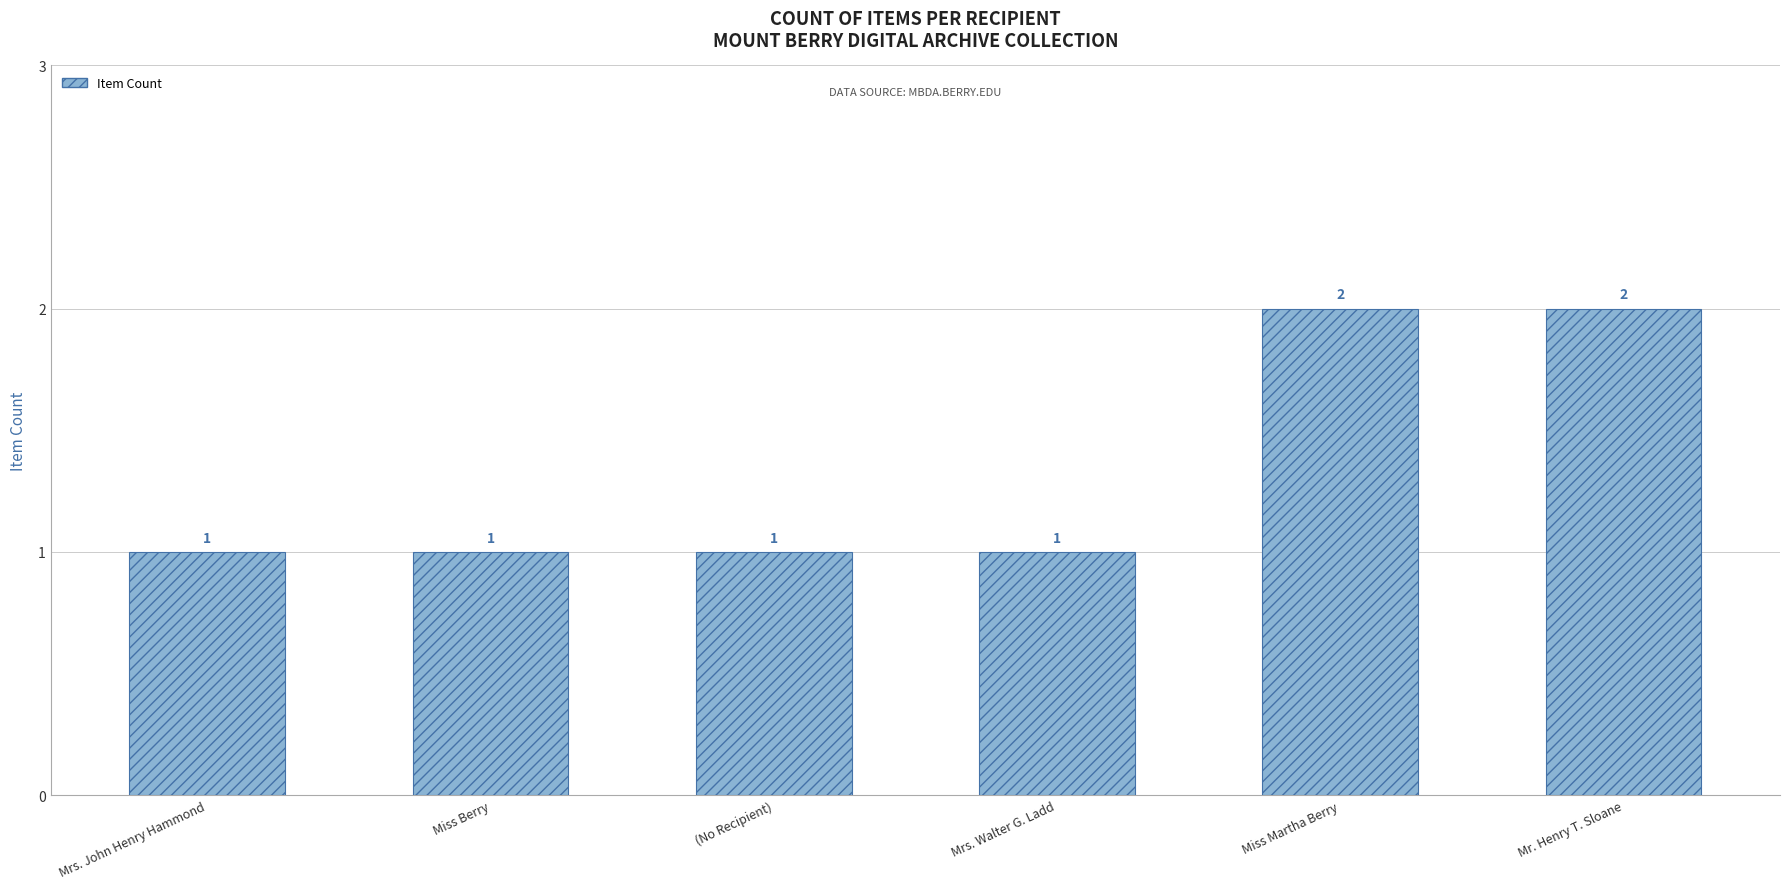

What is the difference between the second highest and minimum values?

1